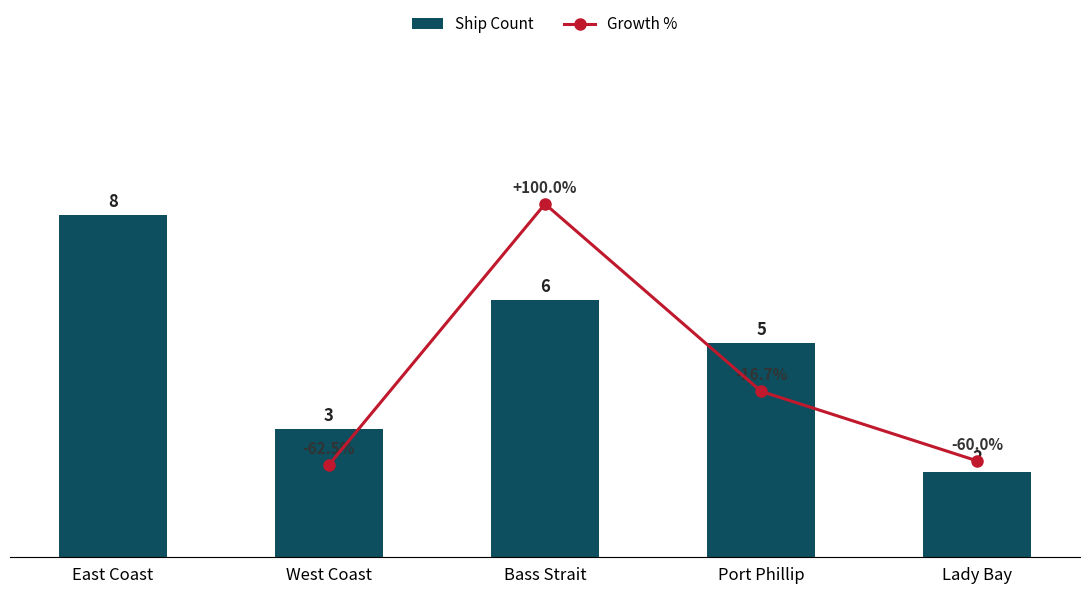

List the labels in order of value, largest first.

East Coast, Bass Strait, Port Phillip, West Coast, Lady Bay